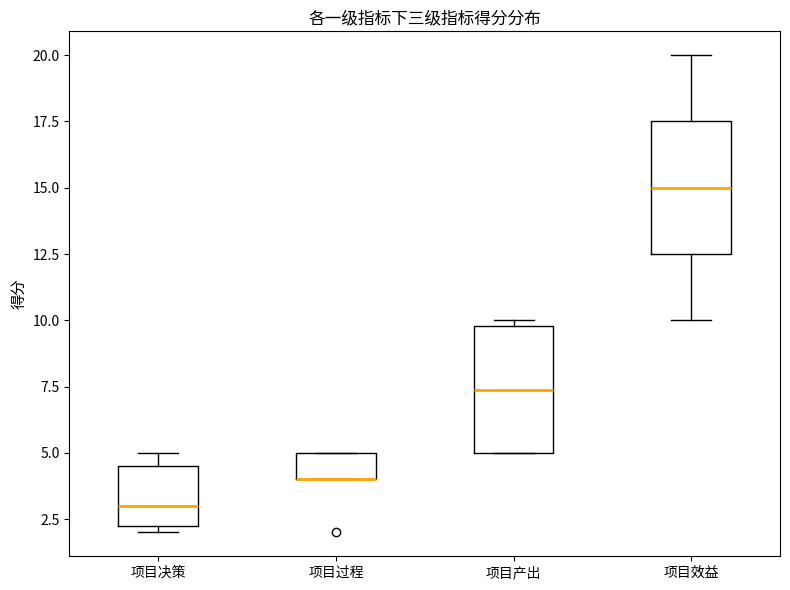

Reading left to right, transcribe this box plot: for each box, give where its median line is, the range the box spans, and where its two whiskers end, as read against the y-axis. The values are not printed on the chart, so give them approximately, as read against the axis.

项目决策: median 3.0, box 2.5 to 4.5, whiskers 2.0 to 5.0
项目过程: median 4.0 (drawn on the box's lower edge), box 4.0 to 5.0, whiskers 4.0 to 5.0
项目产出: median 7.5, box 5.0 to 10.0, whiskers 5.0 to 10.0 (just above the box's upper edge)
项目效益: median 15.0, box 12.5 to 17.5, whiskers 10.0 to 20.0